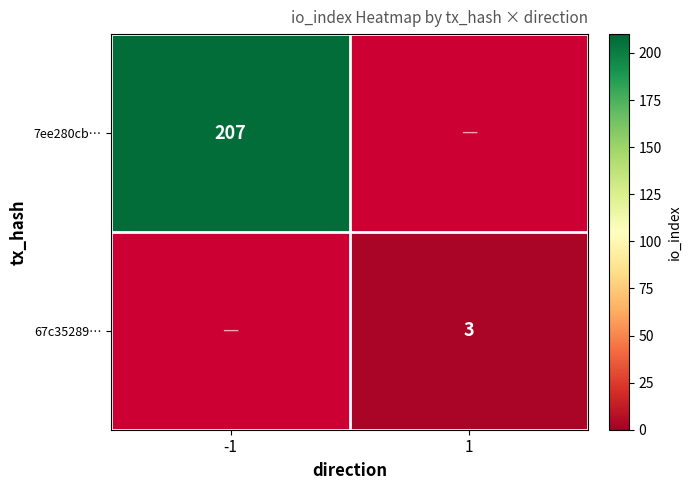

Is it true that 7ee280cb… equals 274 at -1?

False